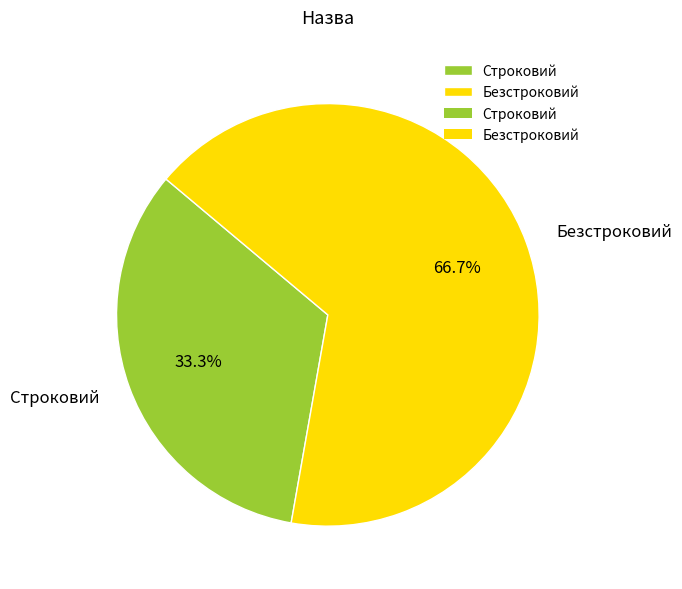

What is the largest slice in the pie chart?

Безстроковий